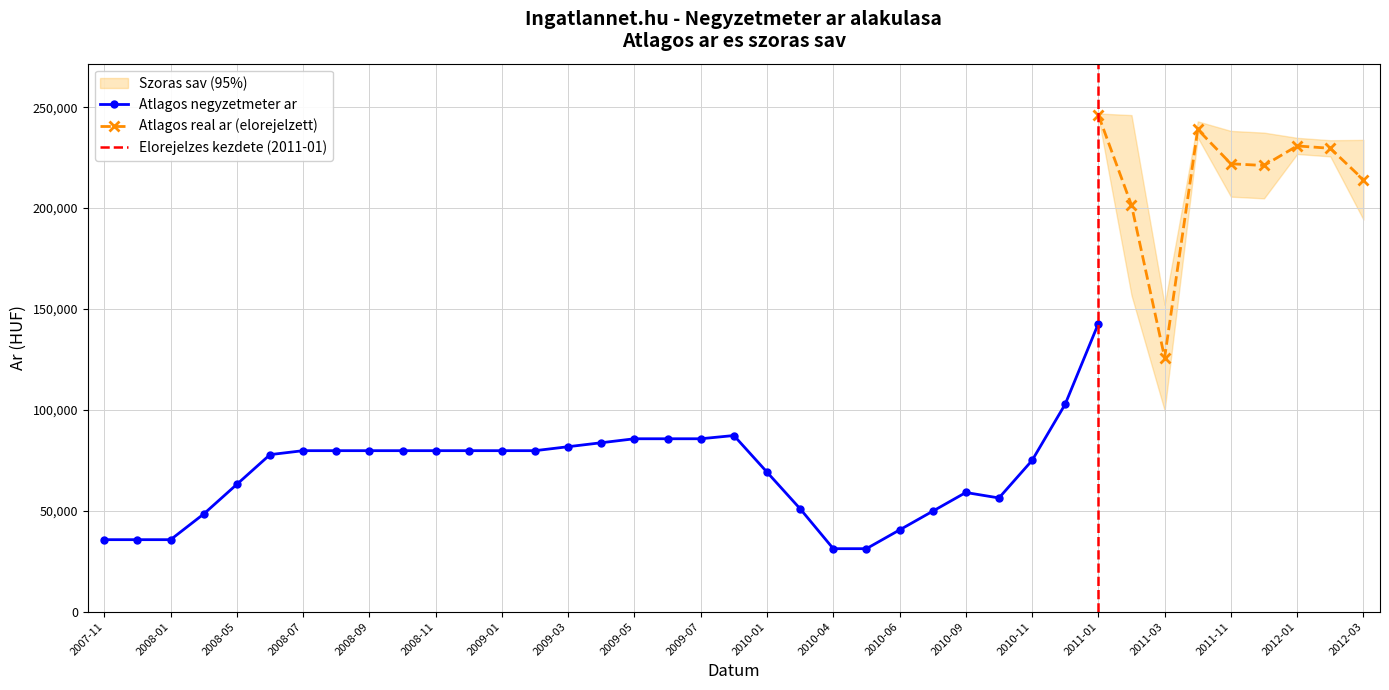

What position from the right is 2011-11?

5